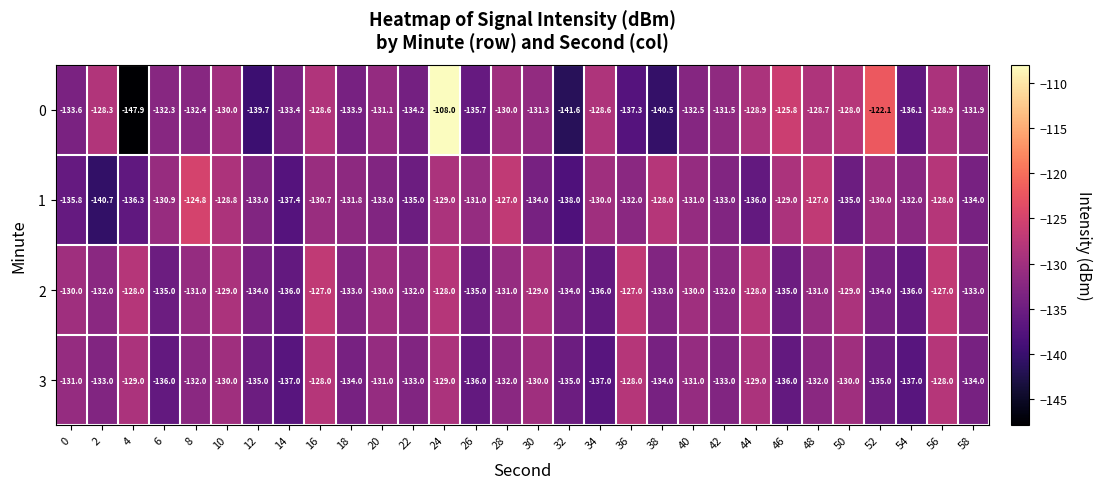

Which category has the lowest value across all series?

4